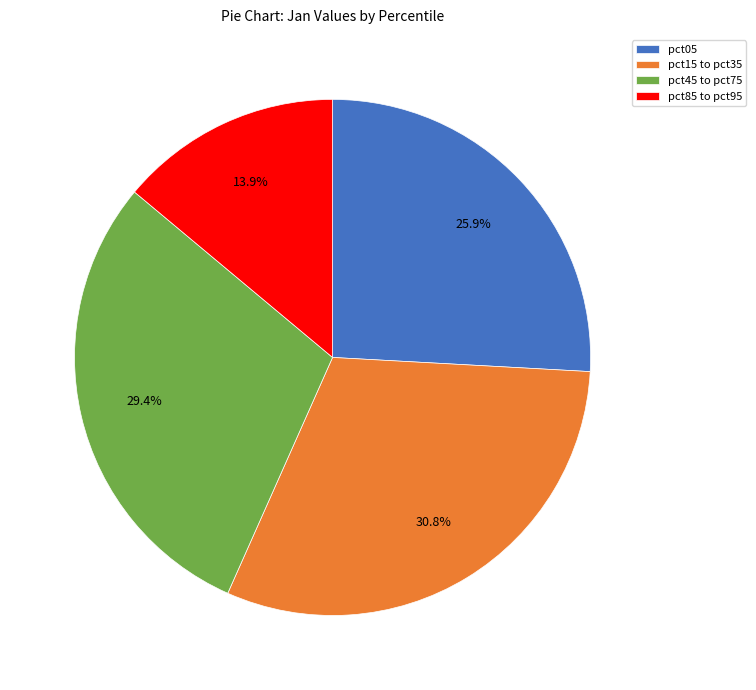

Does pct15 to pct35 account for over 50% of the chart?

No